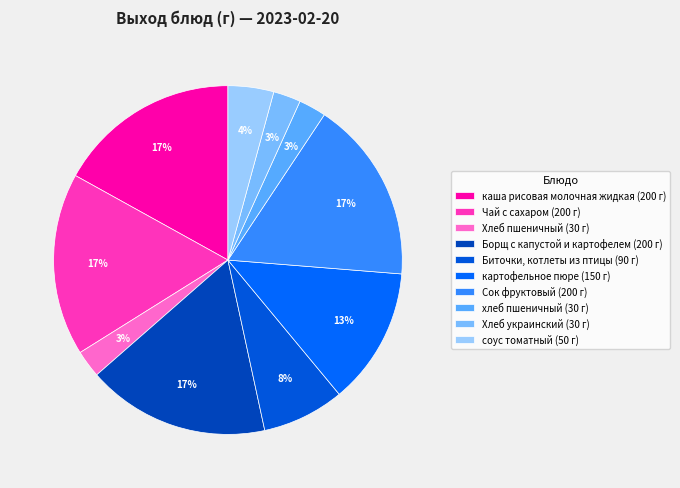

Rank the categories by value from highest to lowest.

каша рисовая молочная жидкая, Чай с сахаром, Борщ с капустой и картофелем, Сок фруктовый, картофельное пюре, Биточки, котлеты из птицы, соус томатный, Хлеб пшеничный, хлеб пшеничный, Хлеб украинский